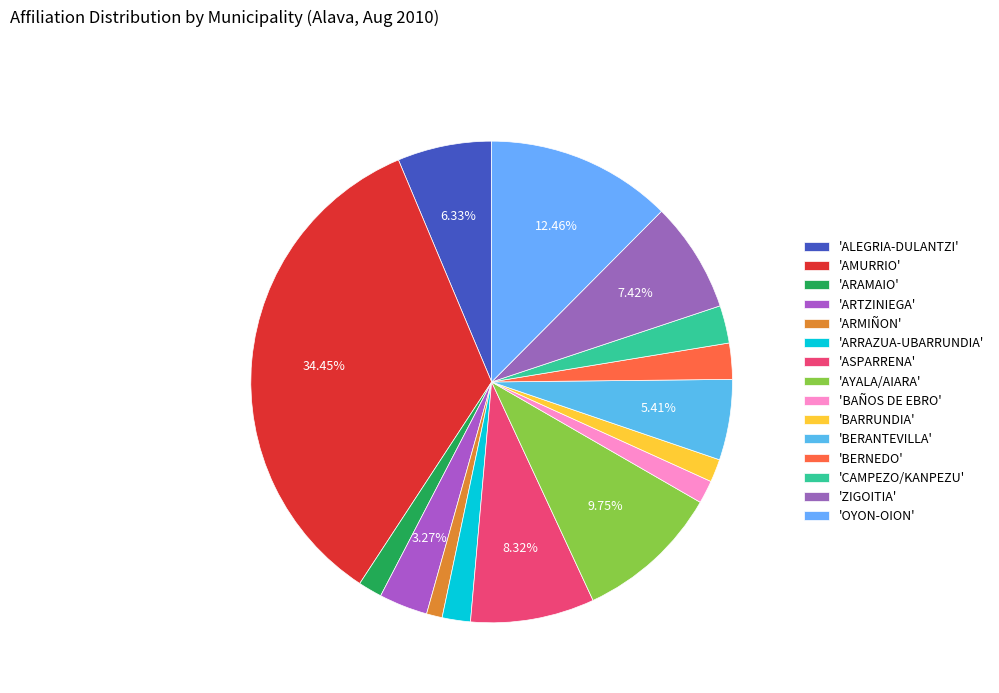

How many slices are in this pie chart?

15